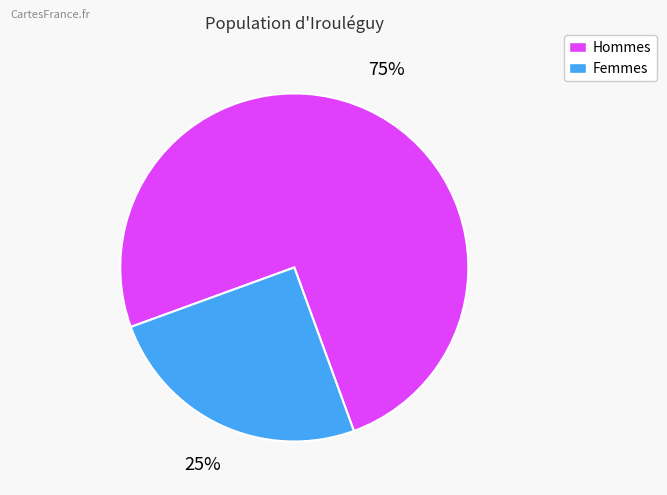

Is there any slice that represents more than half of the pie?

Yes